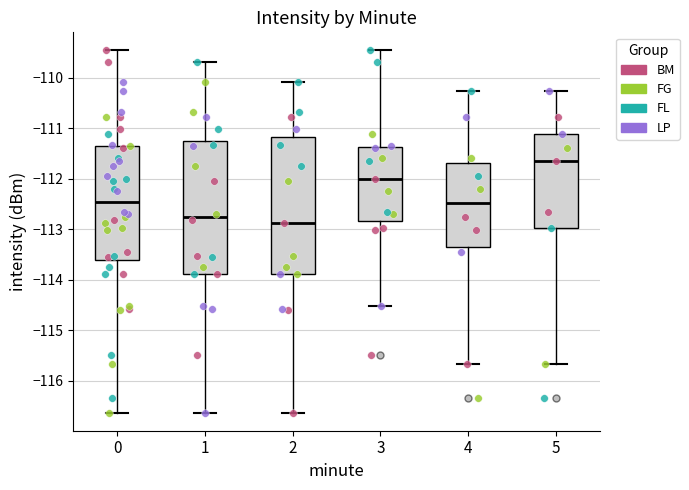

Where does the lower whisker of the box at x = 2 end on the y-axis? The values are not printed on the chart, so give them approximately, as read against the axis.

-116.6